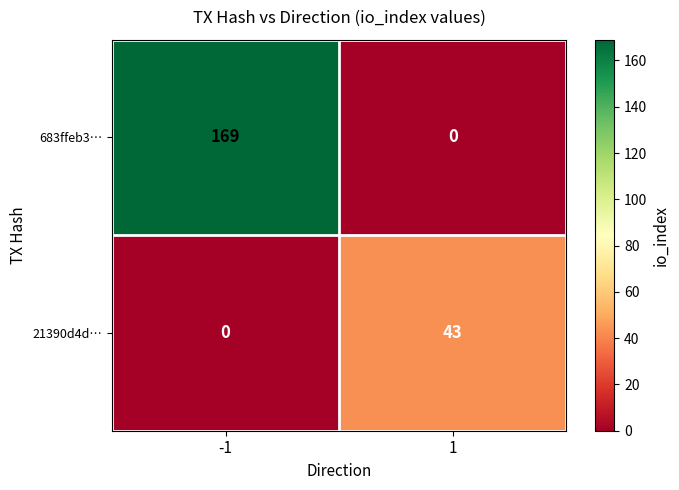

Which series changed the most between -1 and 1?

683ffeb3…